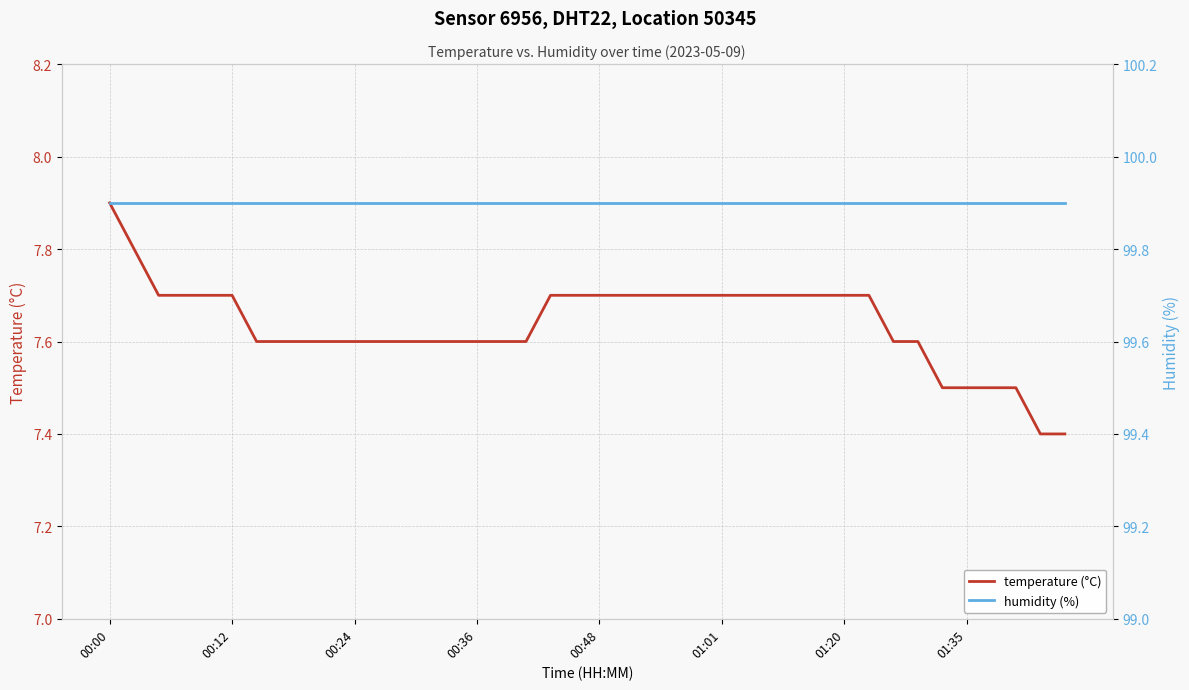

Is this an area chart (filled region under the line)?

No